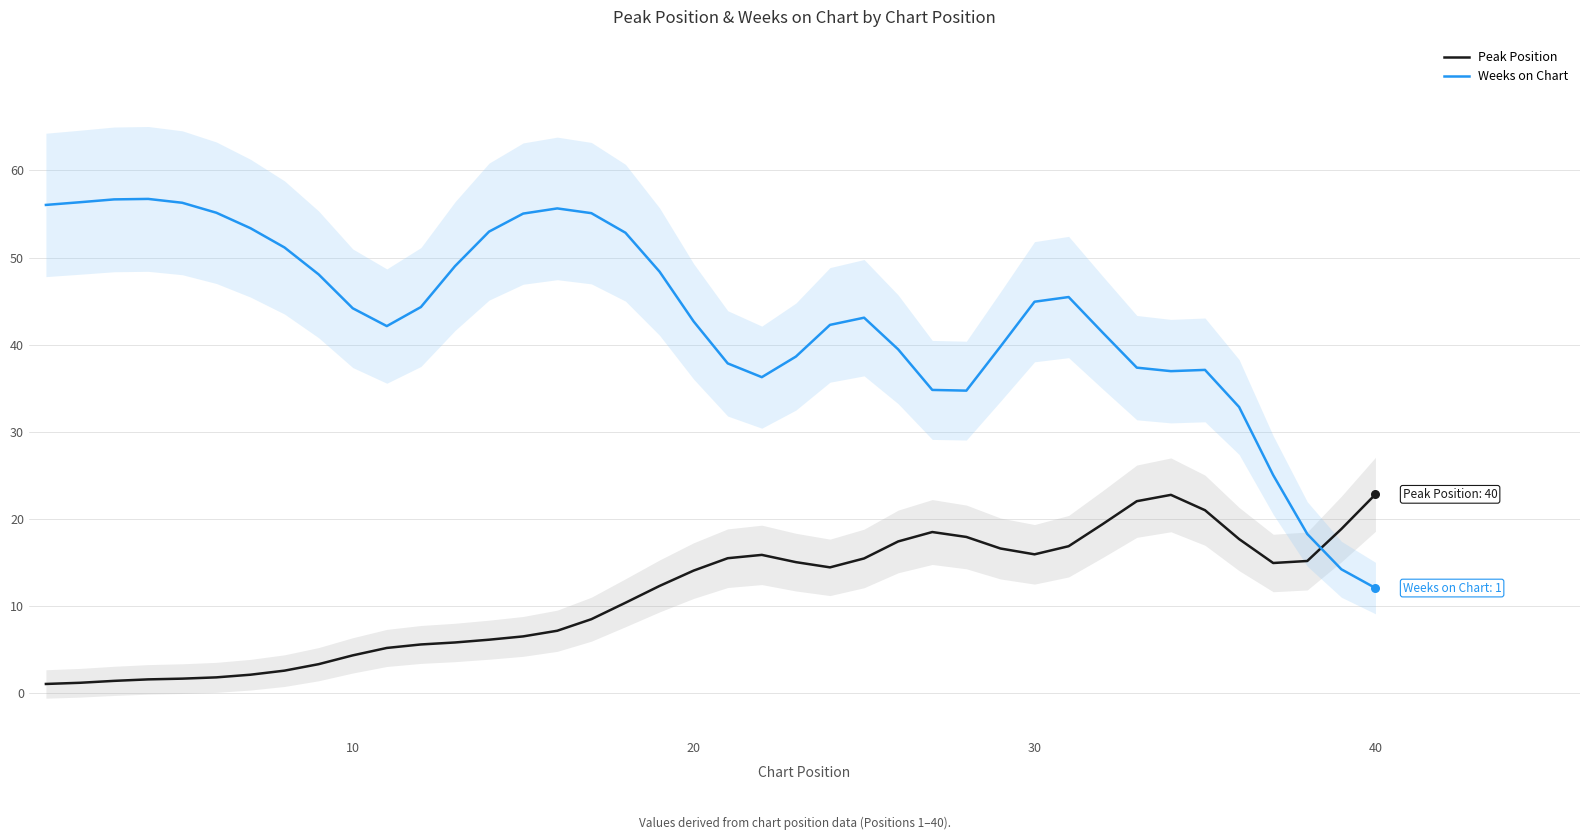

Which series has the largest total across all categories?

Weeks on Chart